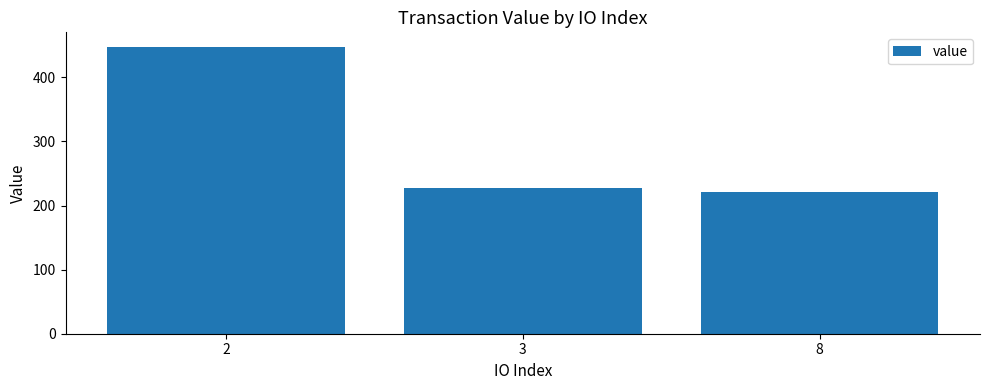

What is the value of the 1st bar from the left?

447.9